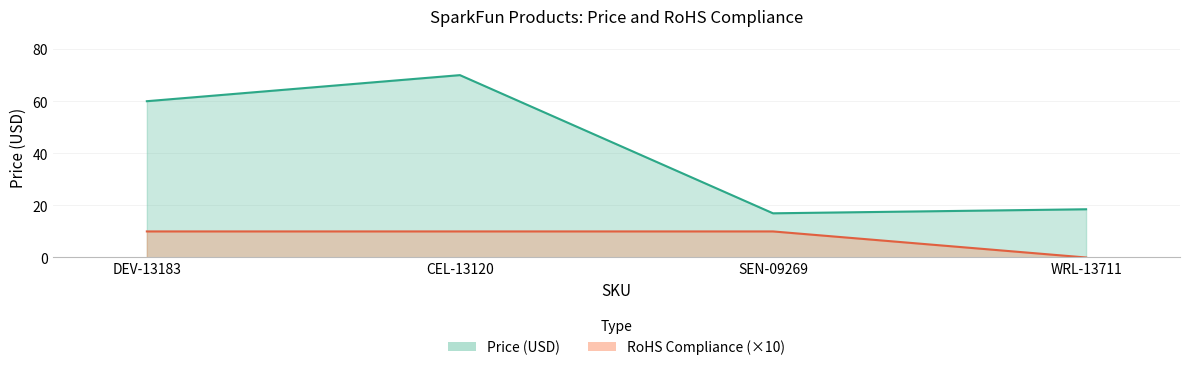

Rank the series by their average value, from lowest to highest.

RoHS Compliance, Price (USD)